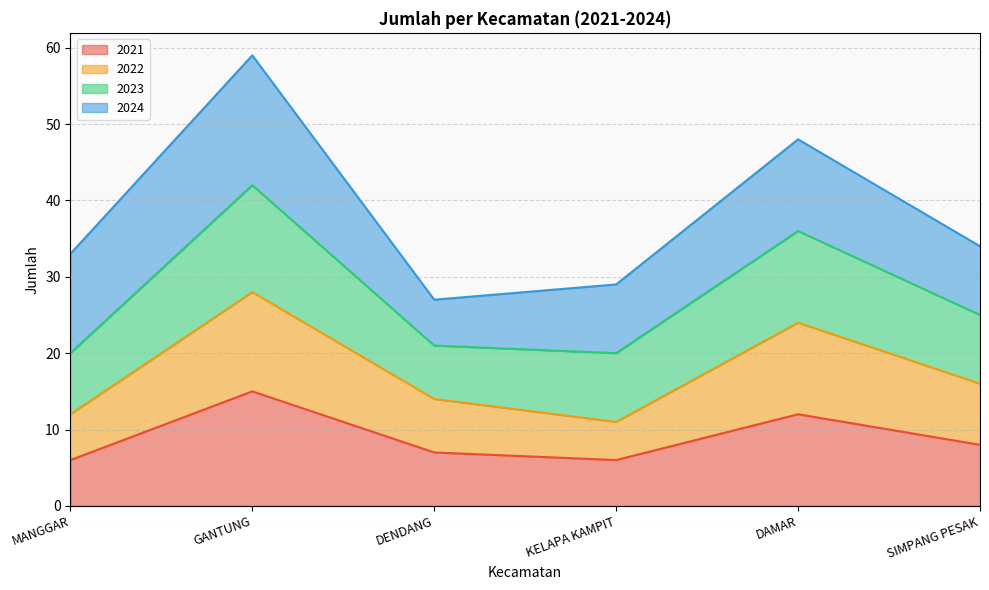

What position from the right is MANGGAR?

6